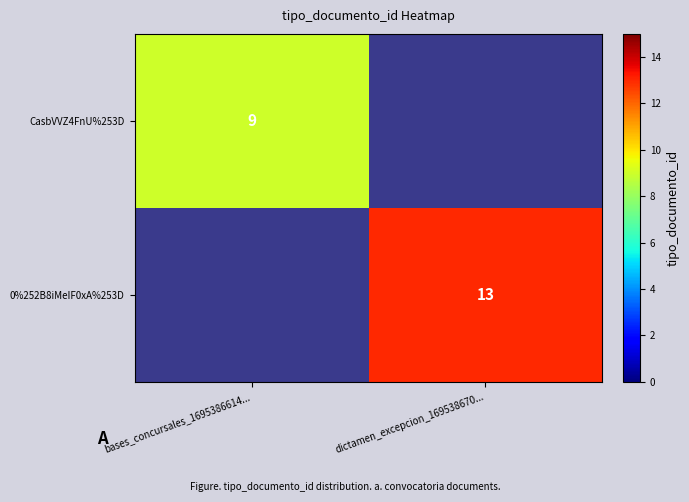

The value of 0%252B8iMeIF0xA%253D at dictamen_excepcion_169538670... is 13. True or false?

True